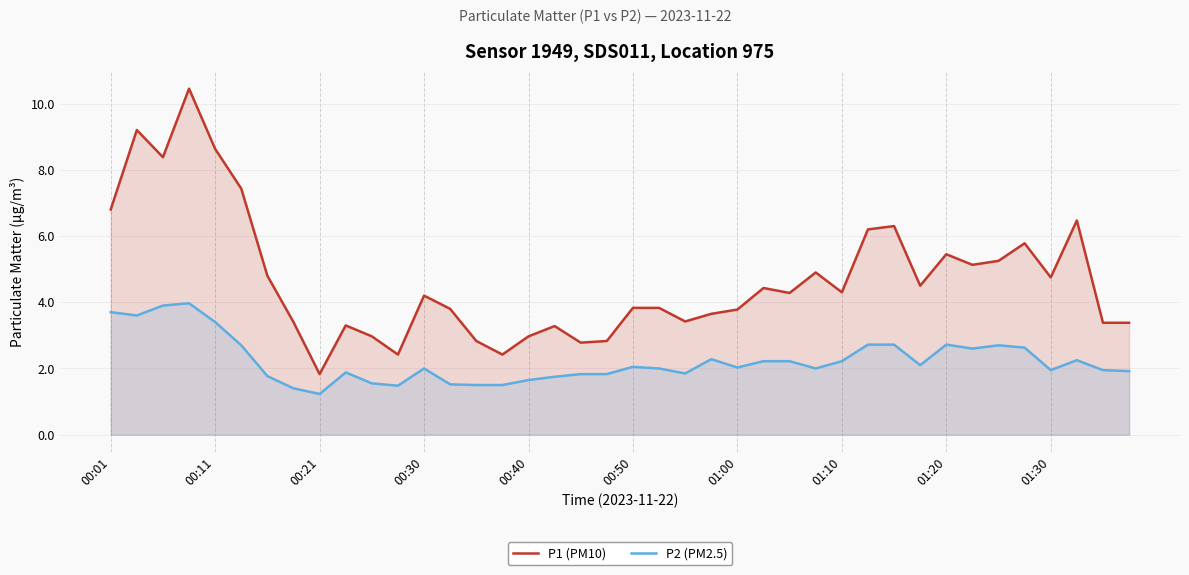

The value of P1 (PM10) at 25 is 4.4. True or false?

True